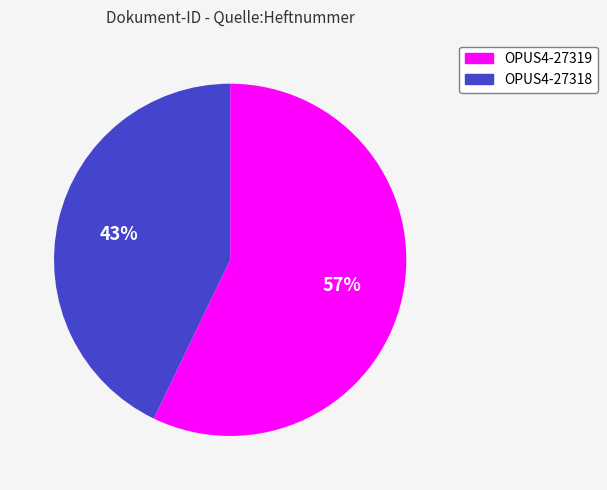

Is it true that OPUS4-27318 is 43% of the pie?

True